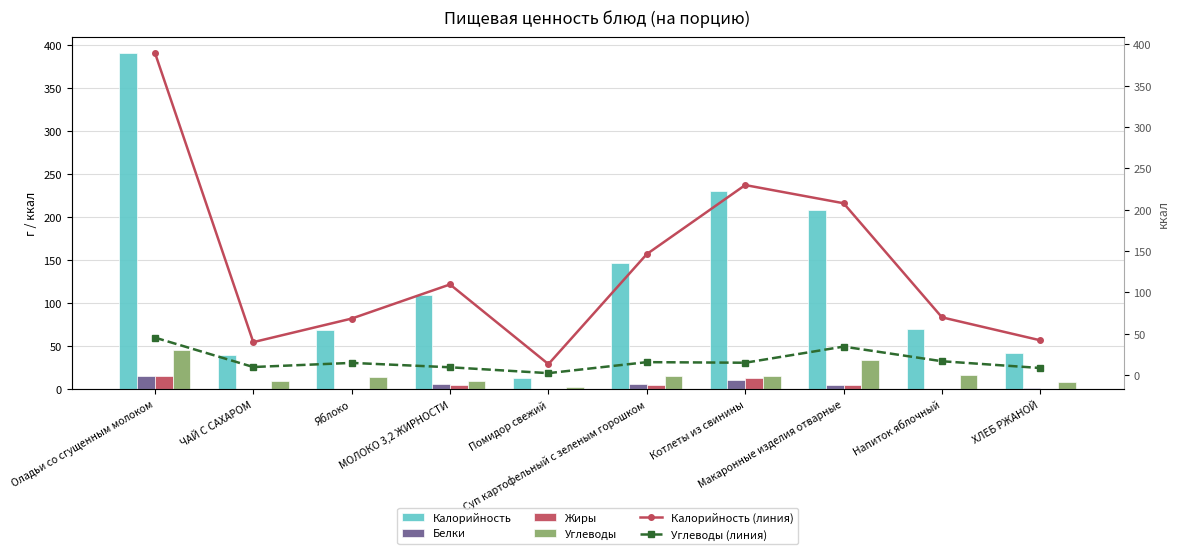

True or false: Жиры has a value of 5.0 at МОЛОКО 3,2 ЖИРНОСТИ.

True